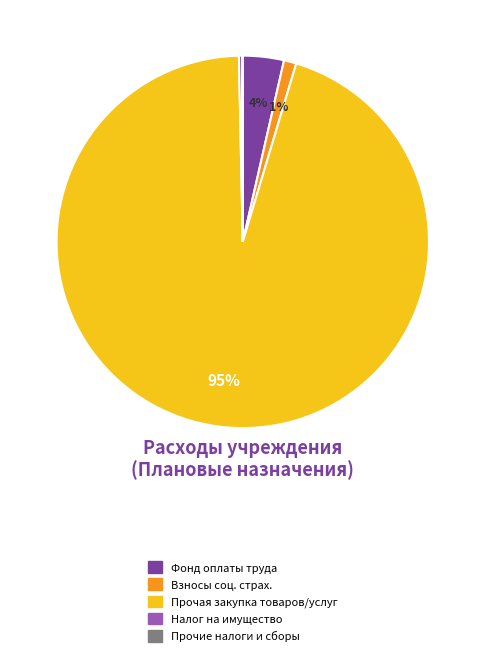

To the nearest percent, what is the difference between the largest and smallest slice percentages?

95%